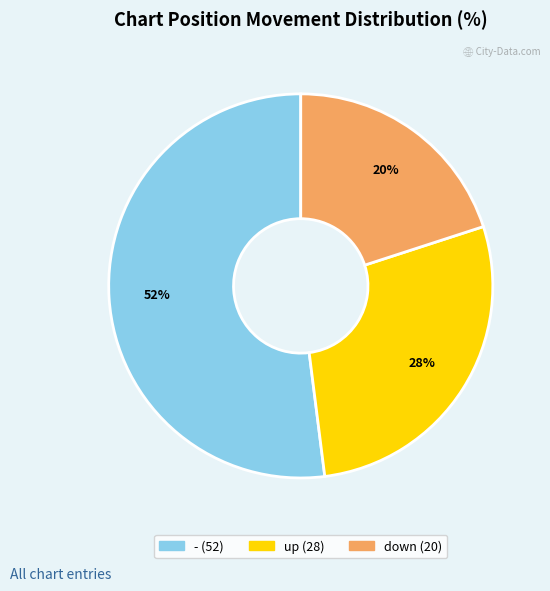

To the nearest percent, what percentage of the pie is -?

52%